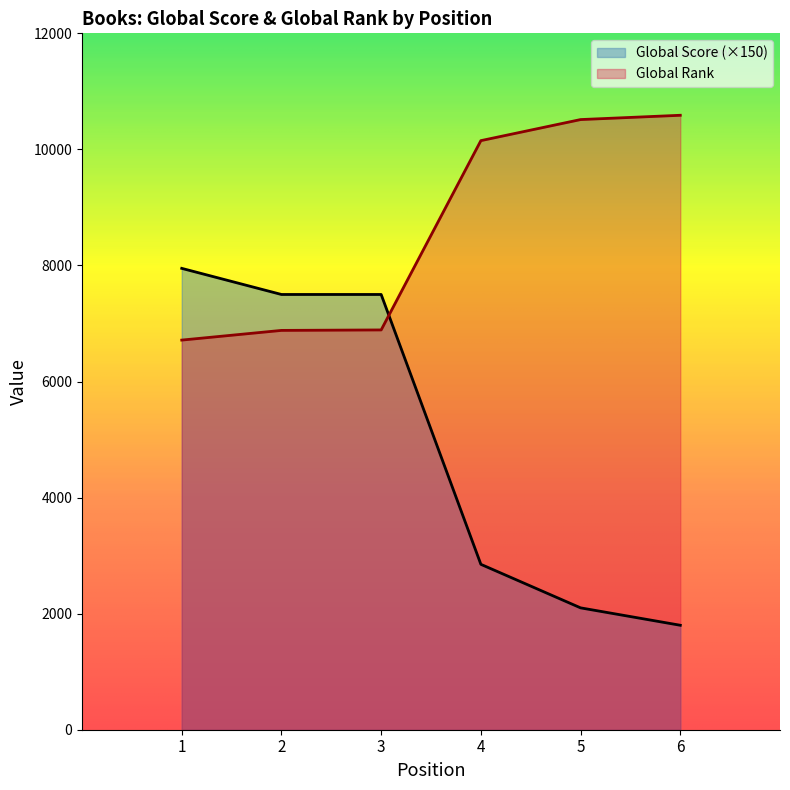

How many intersections are there between Global Rank (scaled) and Global Score?

1